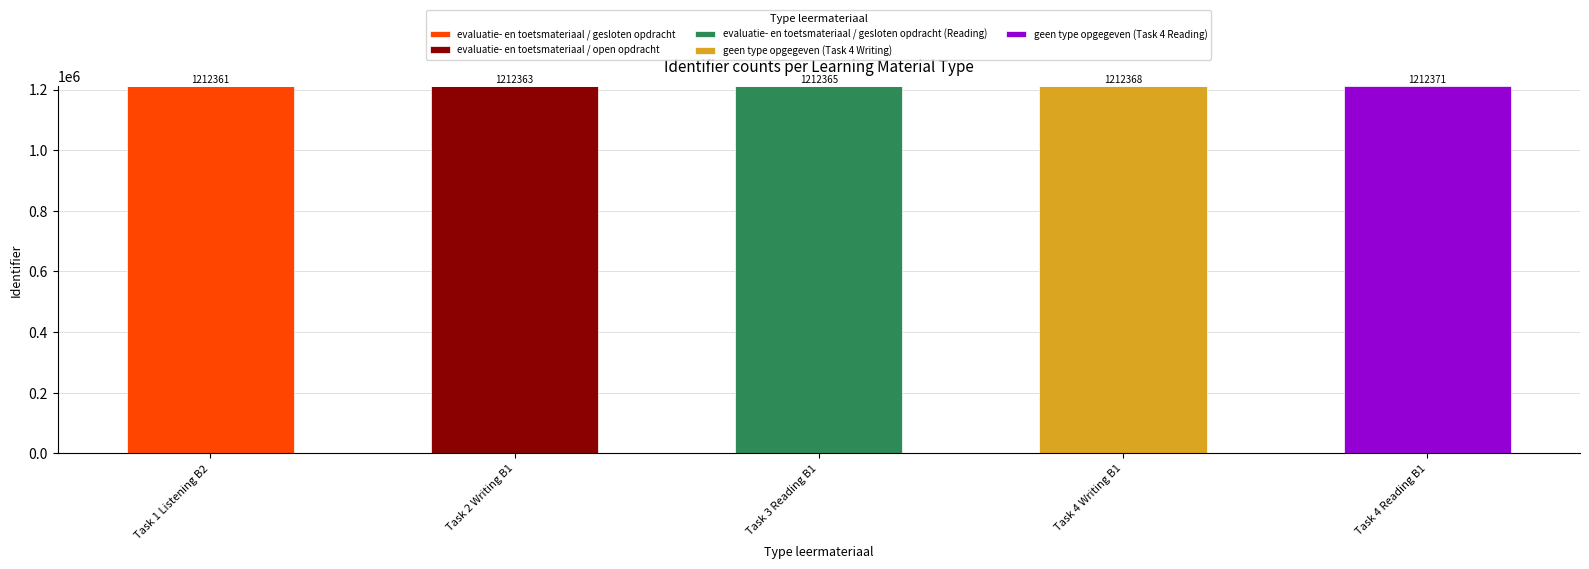

What is the maximum value for evaluatie- en toetsmateriaal / gesloten opdracht?

1212361